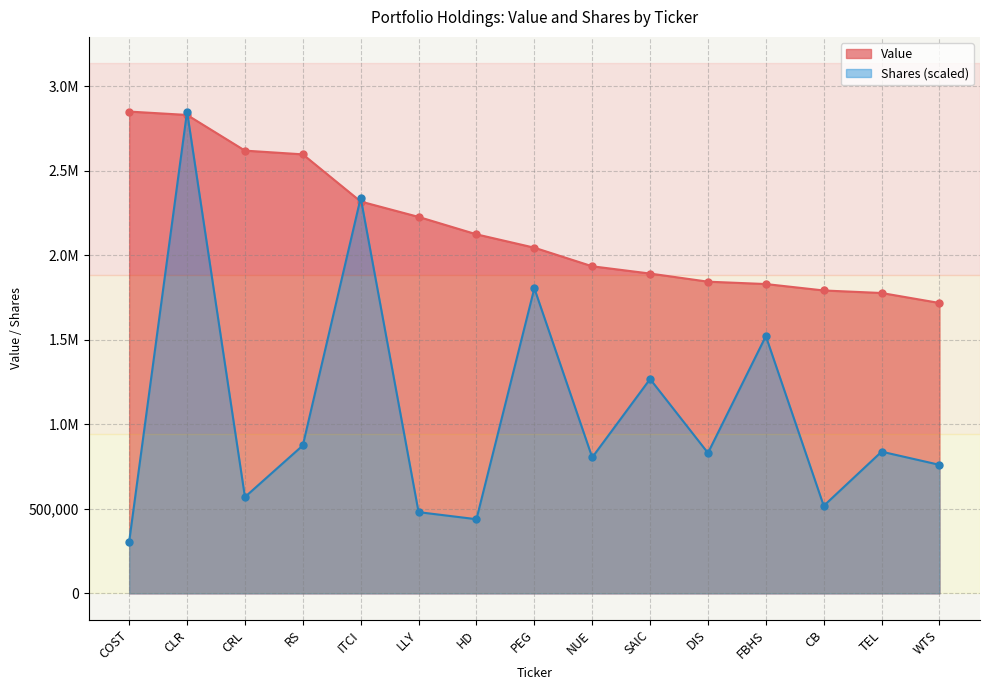

What is the value of the Value point at the 4th from the left?

2596000.0